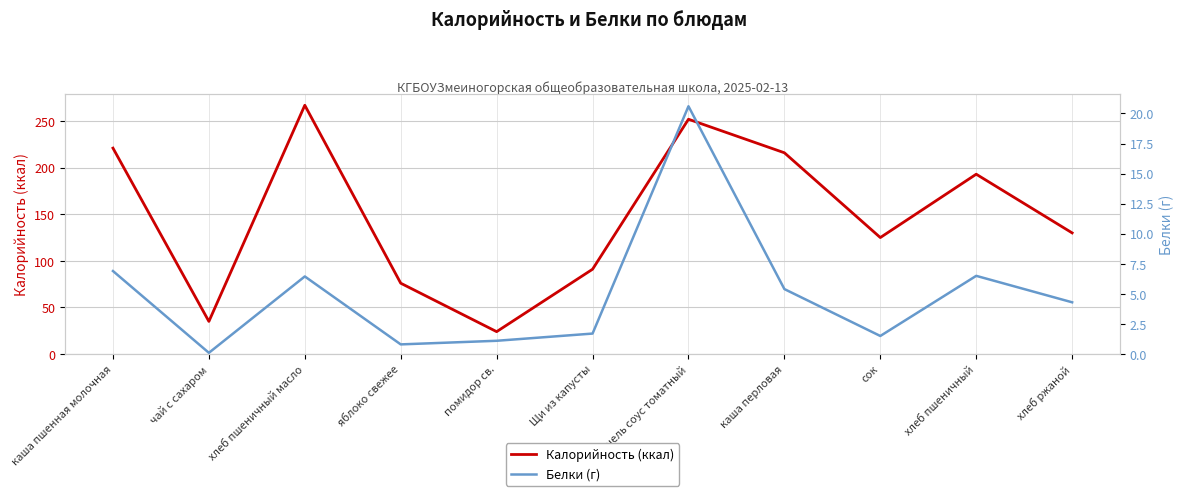

Which label corresponds to the largest value in the chart?

хлеб пшеничный масло